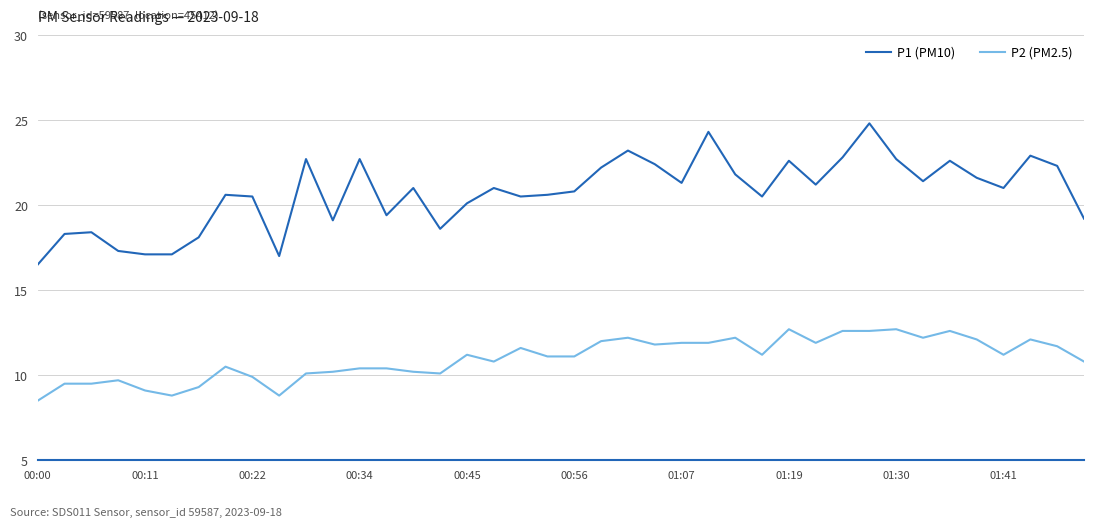

What is the greatest value displayed?

24.8